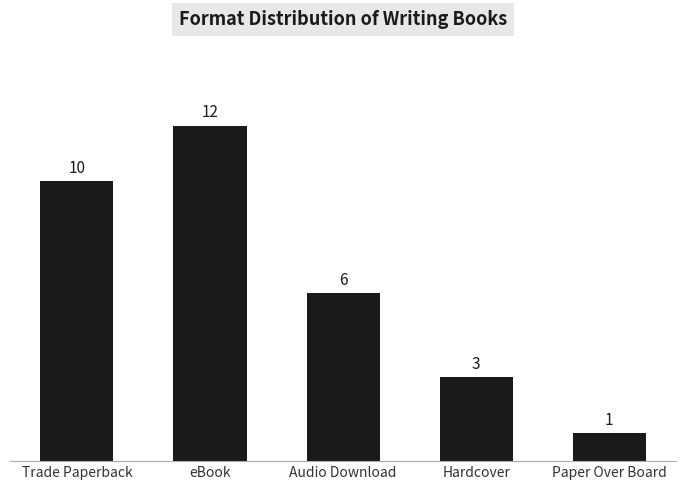

The value at Hardcover is 3. True or false?

True